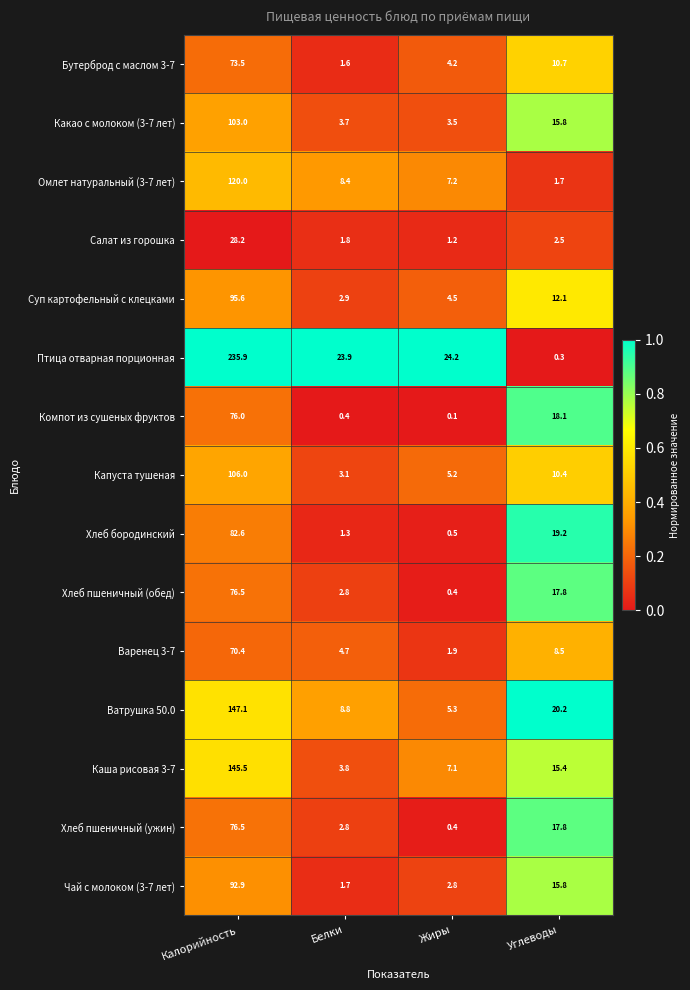

The value of Хлеб пшеничный (обед) at Углеводы is 30.1. True or false?

False